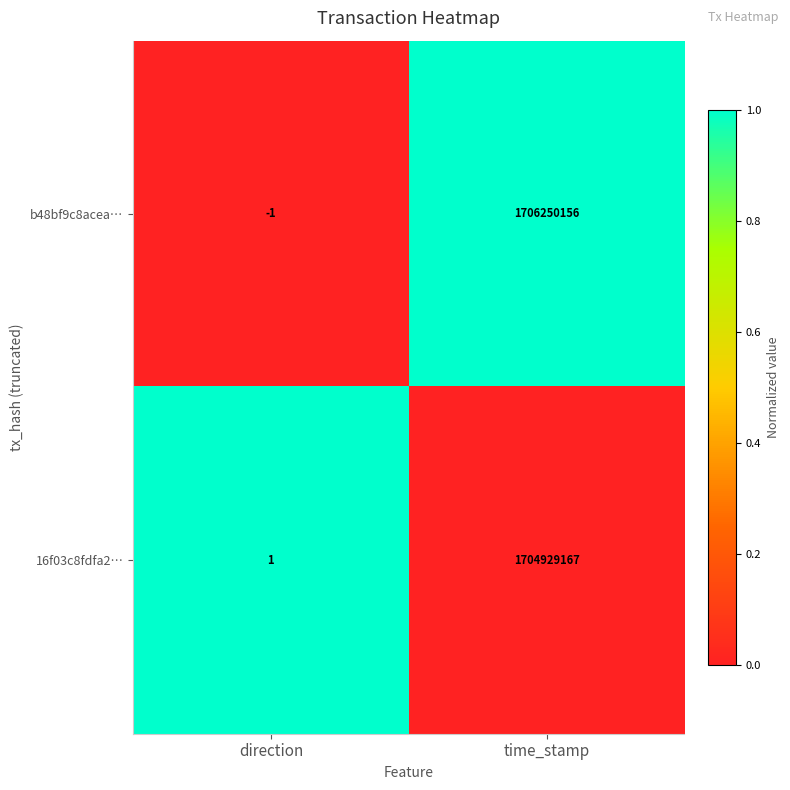

List the series in order of their peak value, highest first.

b48bf9c8acea…, 16f03c8fdfa2…